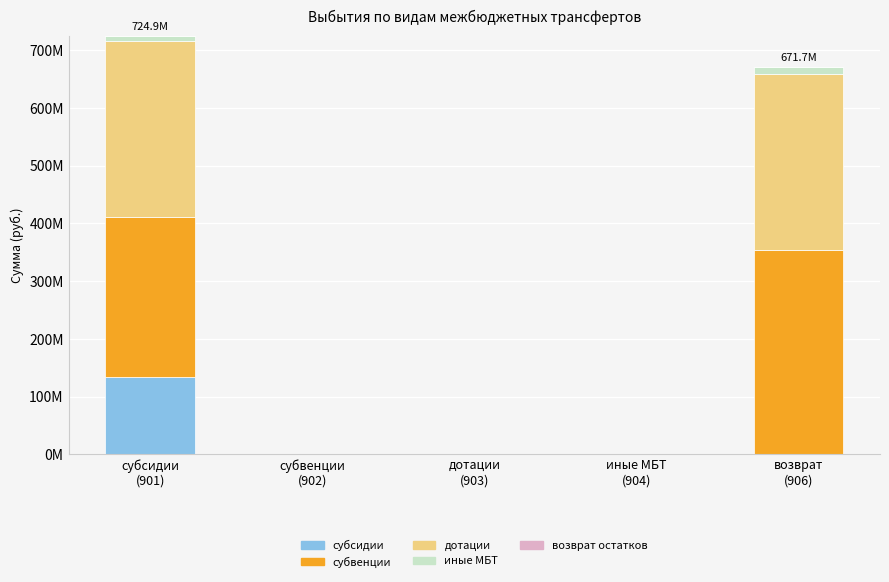

Does the chart contain stacked bars?

Yes